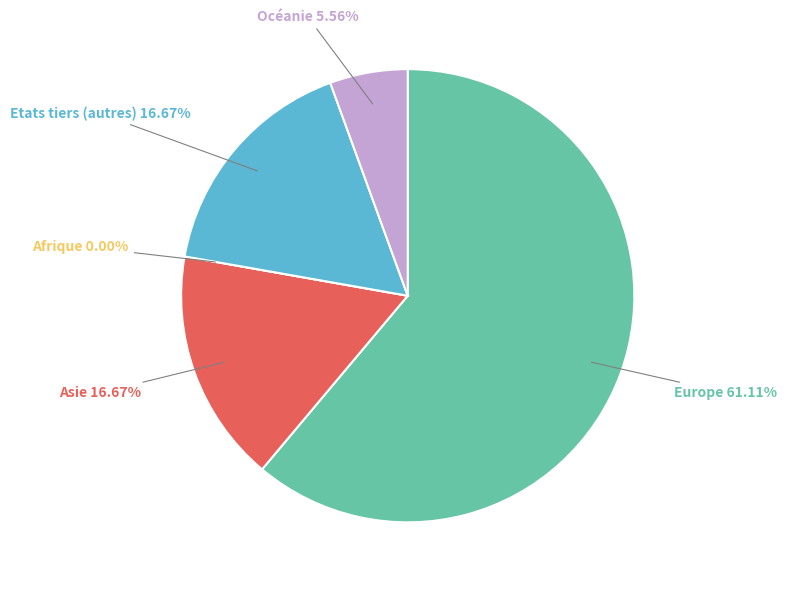

What percentage do Europe and Etats tiers (autres) together represent?

77.8%